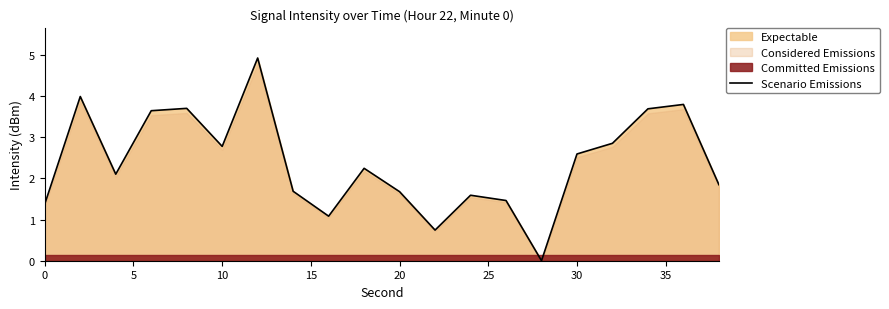

The Scenario Emissions series shows 1.4 at 0. True or false?

True